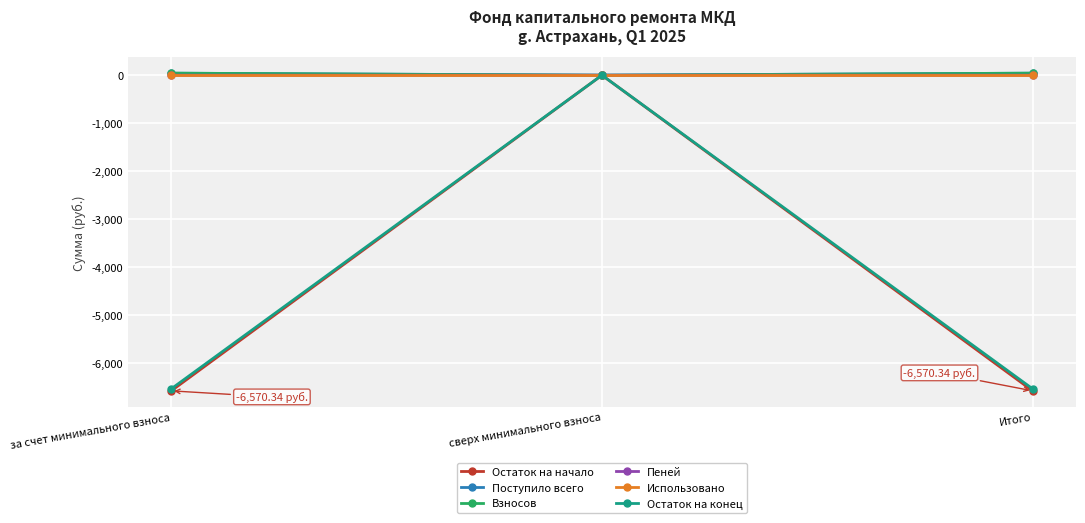

What is the value of the Поступило всего point at the 1st from the left?

42.2